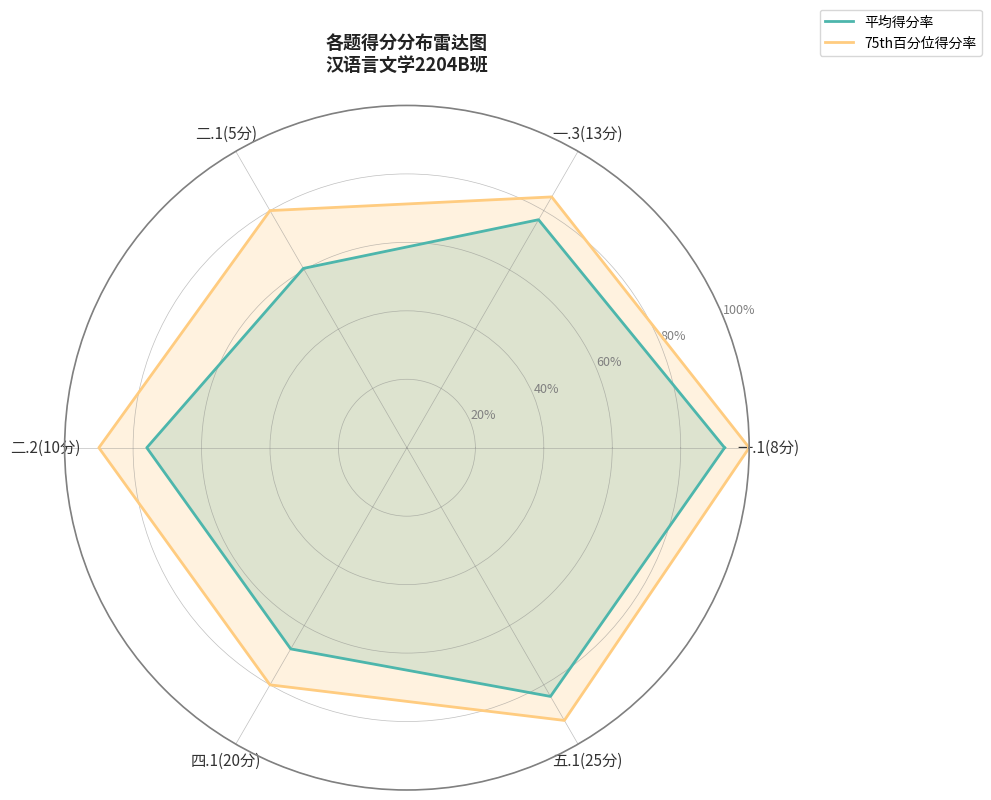

Is the value of 平均得分率 at 二.1(5分) greater than the value of 75th百分位得分率 at 四.1(20分)?

No